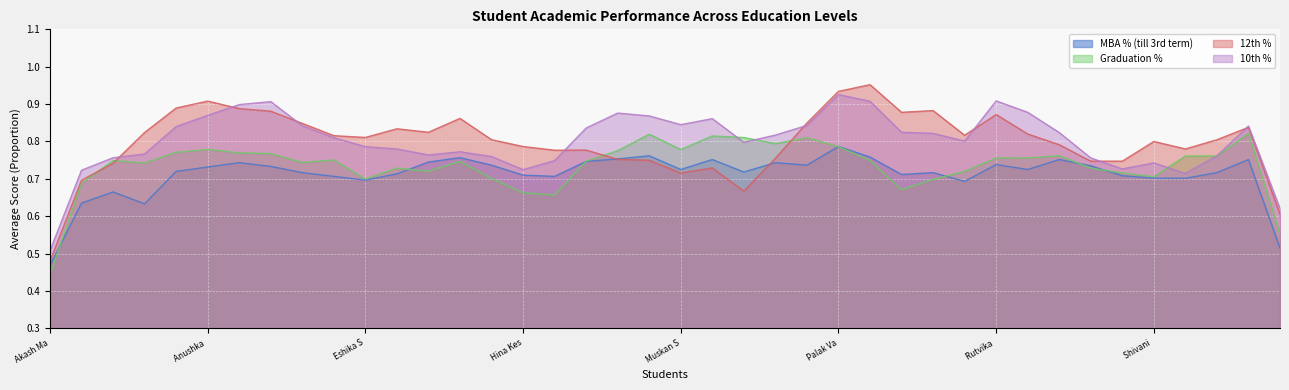

What is the label of the 11th point from the left?

Eshika Sood